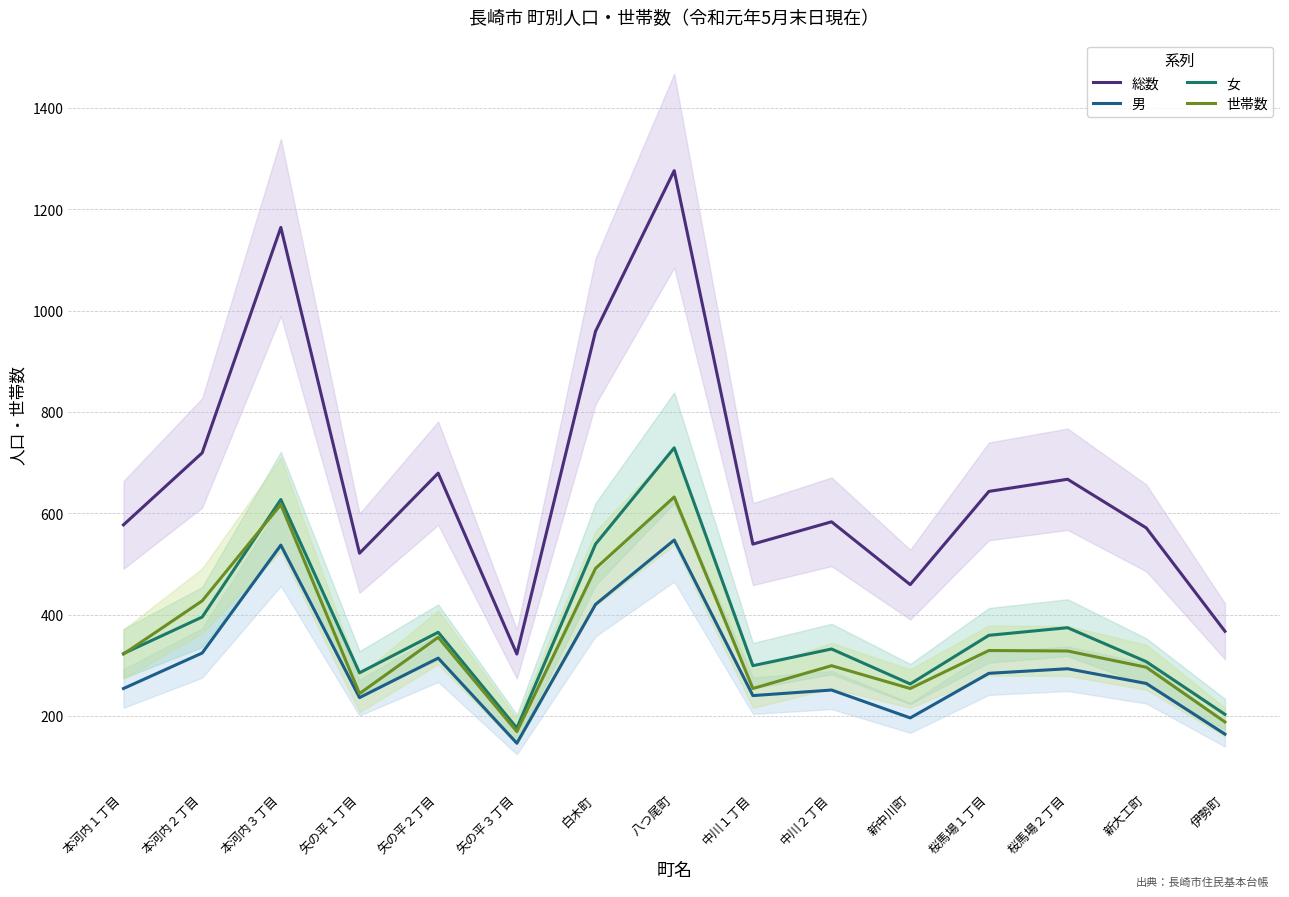

The 女 series shows 441 at 矢の平１丁目. True or false?

False